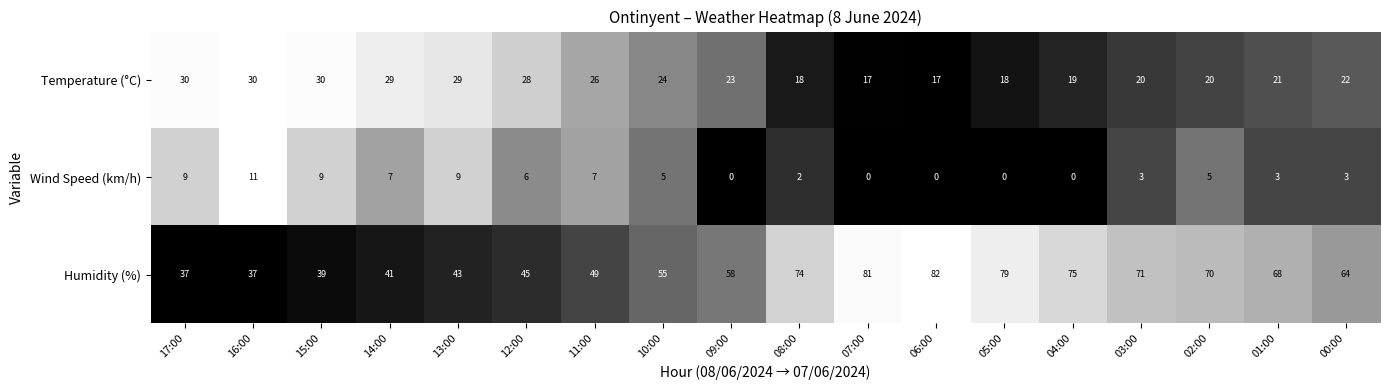

List the series in order of their peak value, highest first.

Humidity (%), Temperature (°C), Wind Speed (km/h)